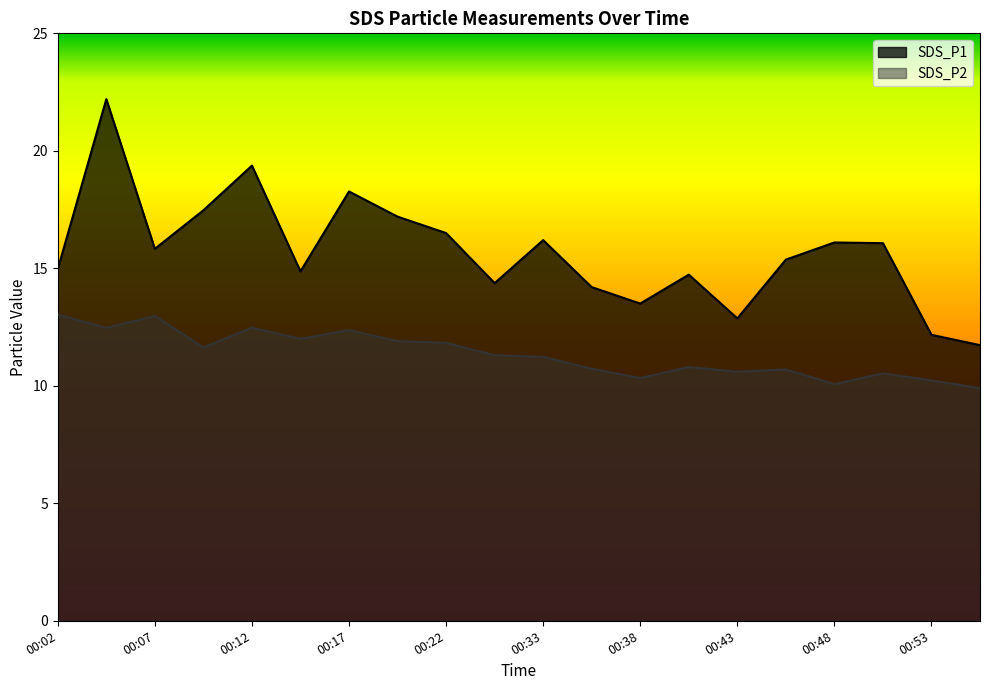

Count the number of data series in this chart.

2